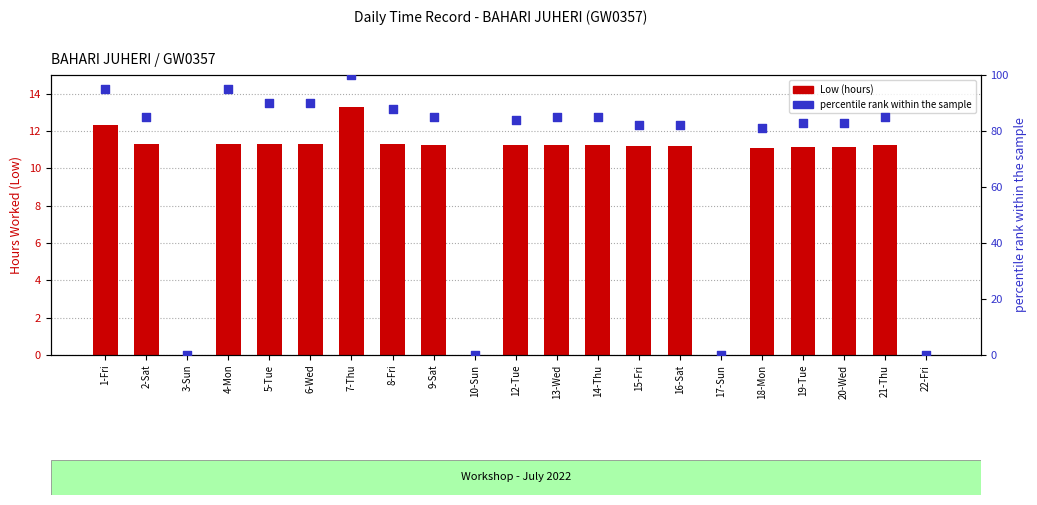

At which category is the sum across all series the highest?

7-Thu